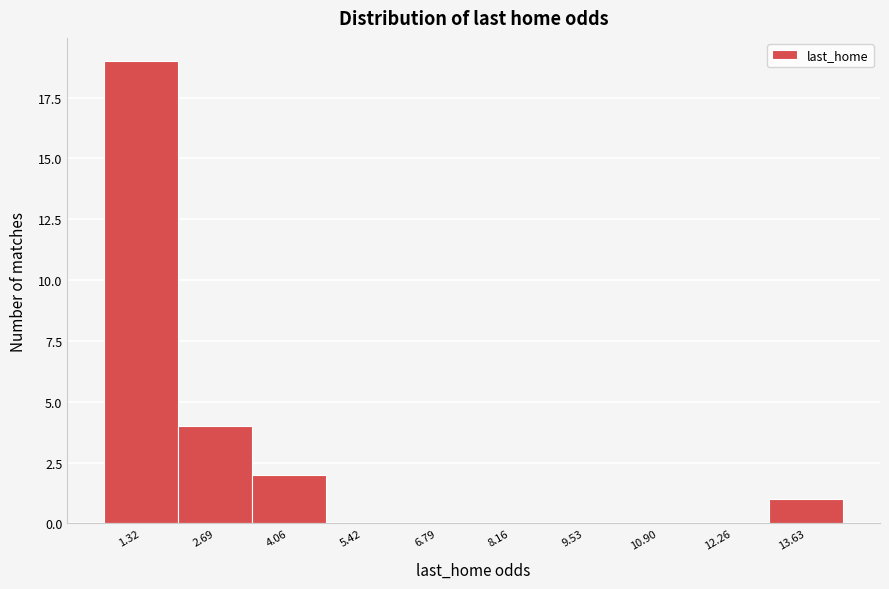

Reading right to left, transcribe all the data shown in this chart.

13.63=1	12.26=0	10.90=0	9.53=0	8.16=0	6.79=0	5.42=0	4.06=2	2.69=4	1.32=19